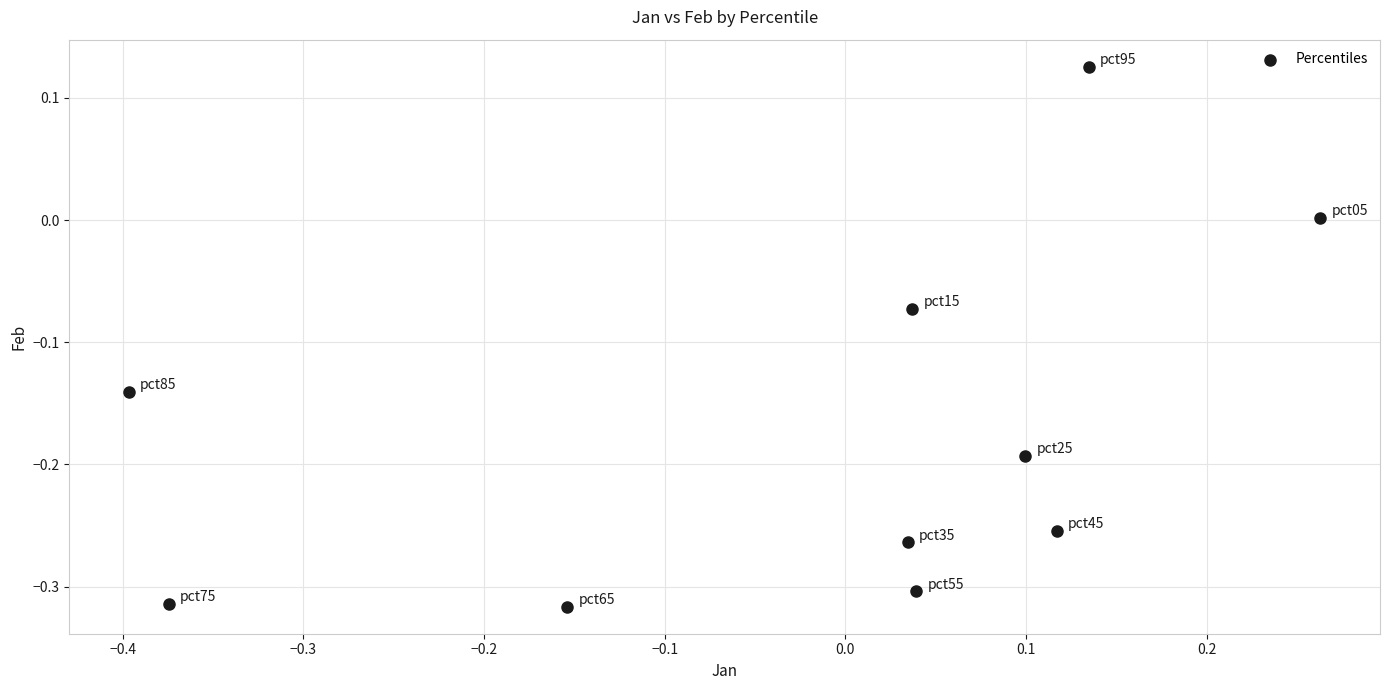

What is the range of Y values (max minus min)?

0.4